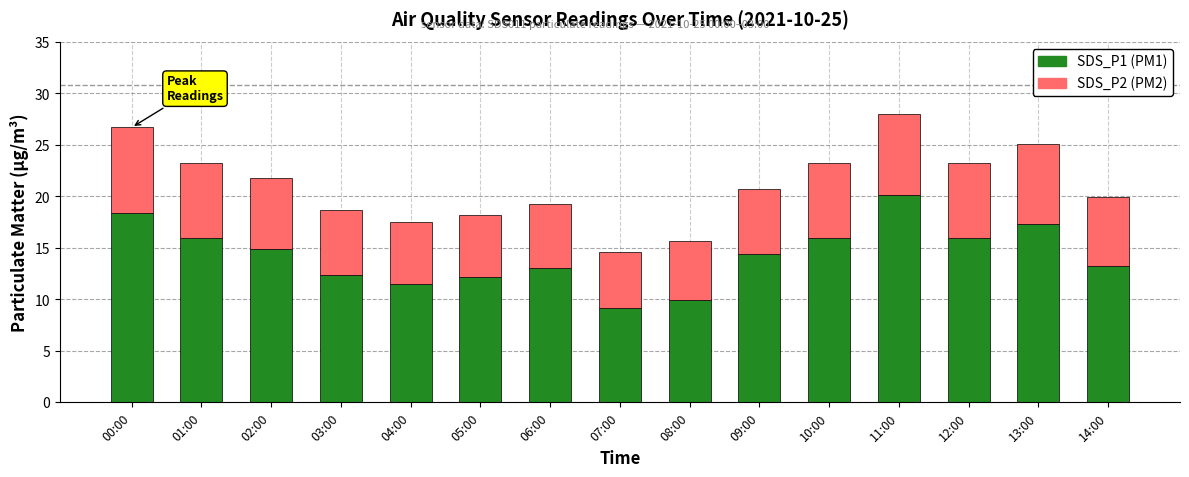

What is the total value across all series at 02:00?

21.8